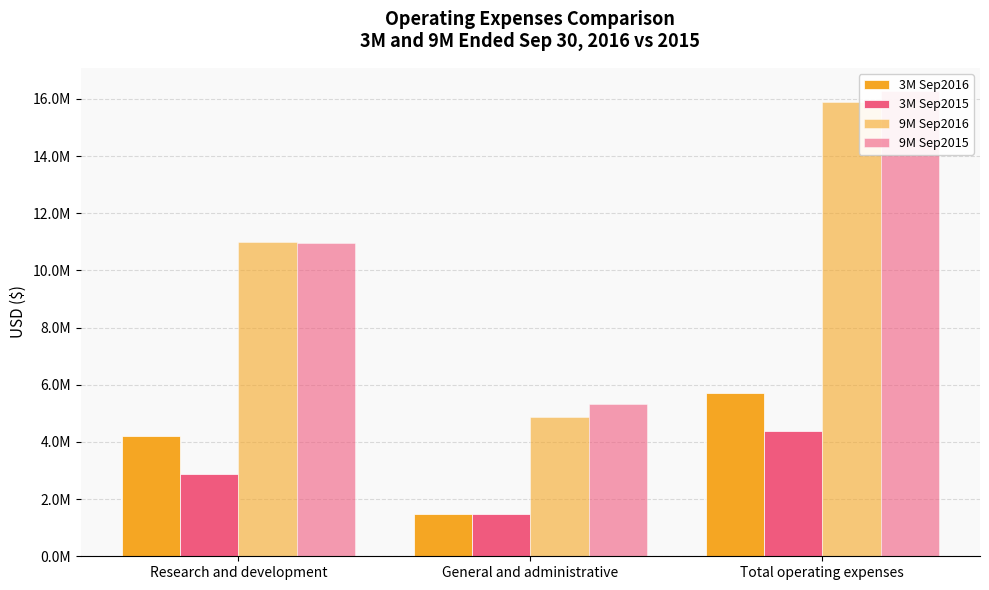

At how many categories does at least one series exceed 15805556?

1